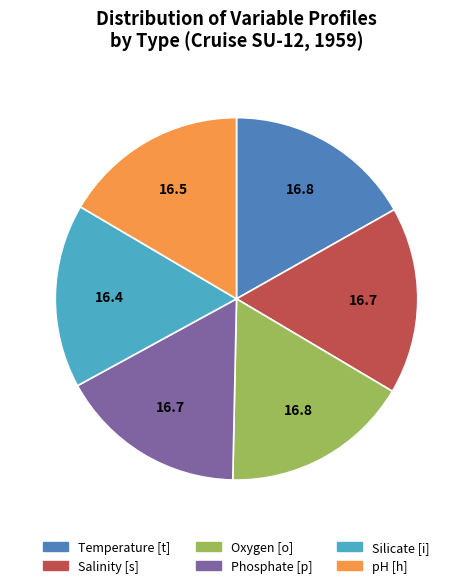

What is the ratio of the value at Oxygen [o] to the value at Salinity [s]?

1.0